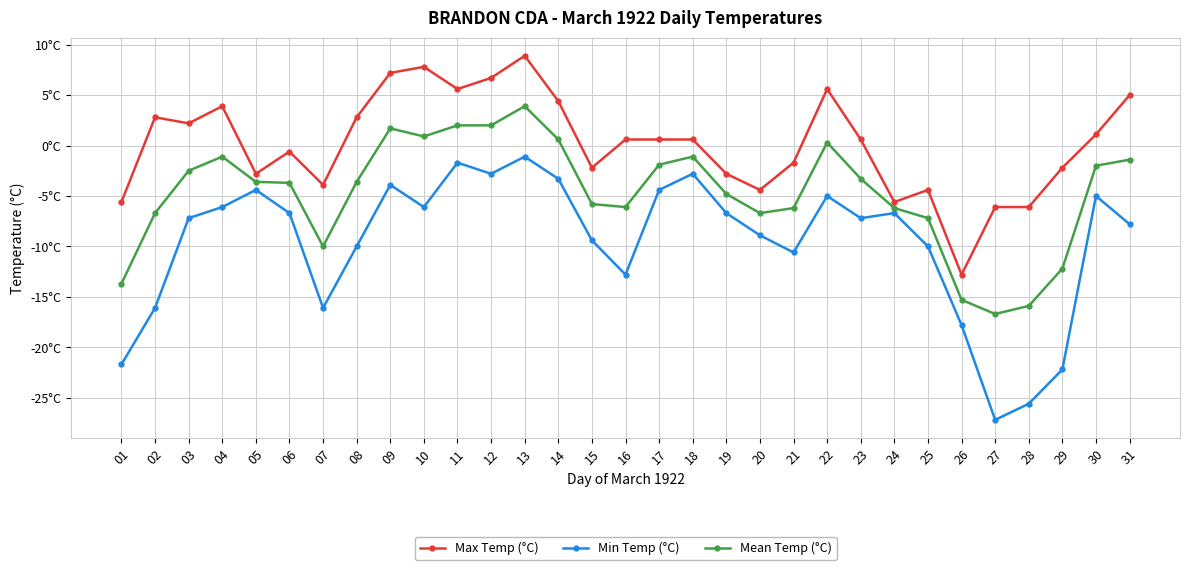

Which category has the lowest value in the Min Temp (°C) series?

27